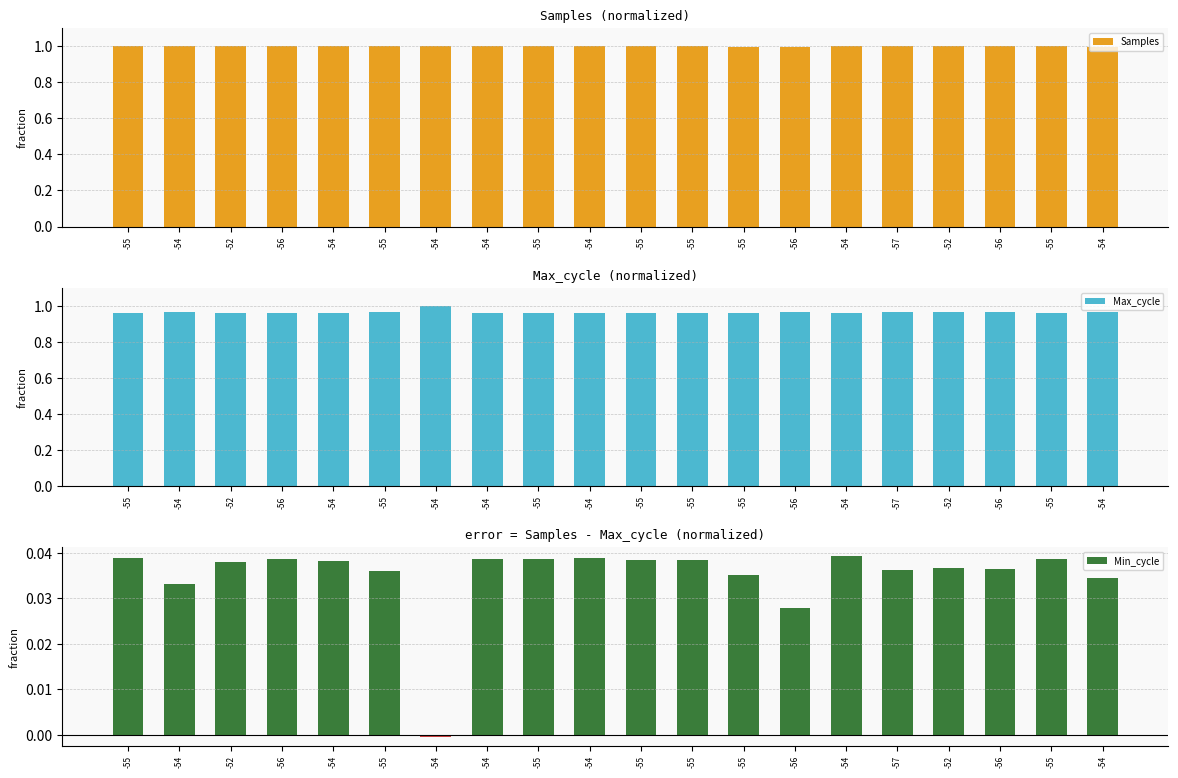

Which series has the largest range (max minus min)?

Min_cycle